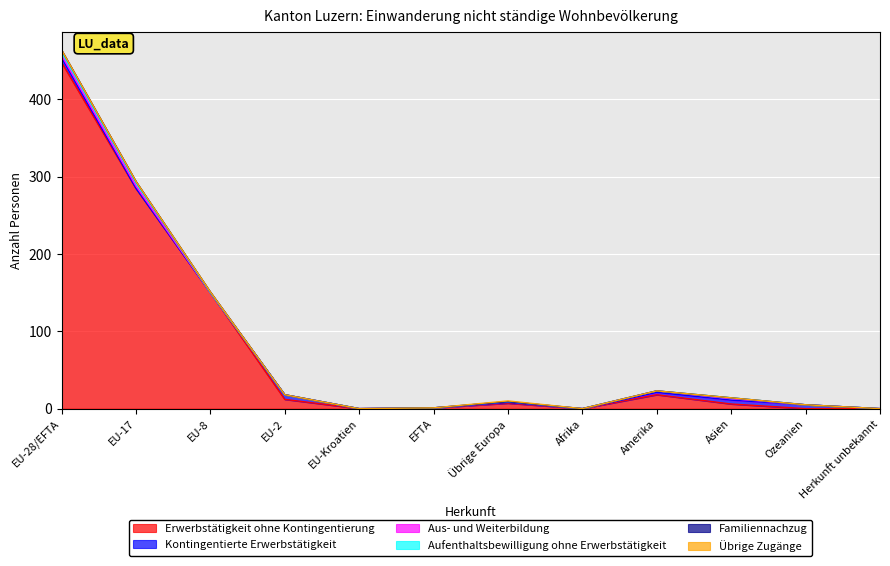

What is the difference between the Aus- und Weiterbildung values at Afrika and EU-17?

3